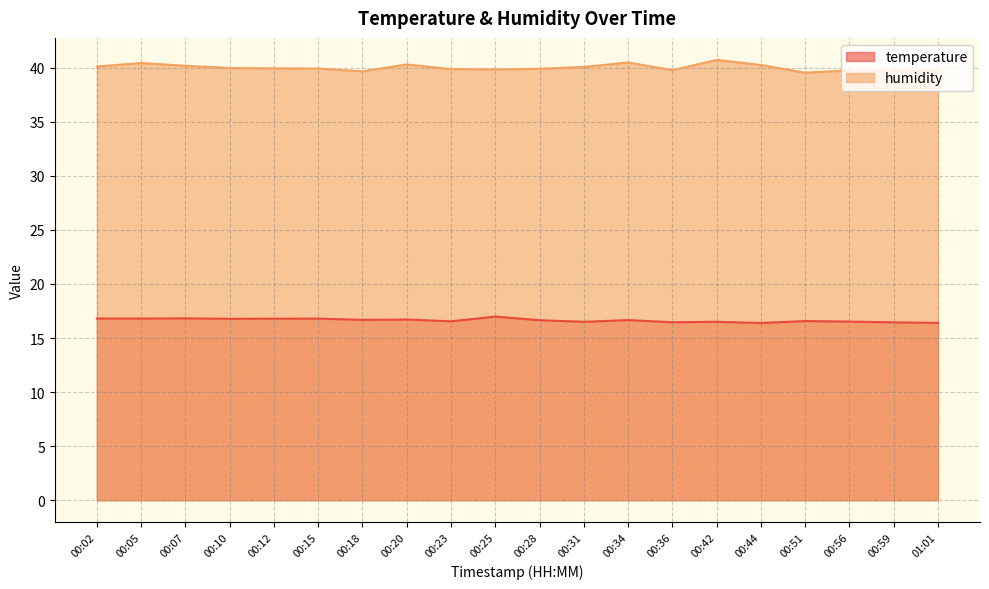

True or false: temperature and humidity intersect in this chart.

False